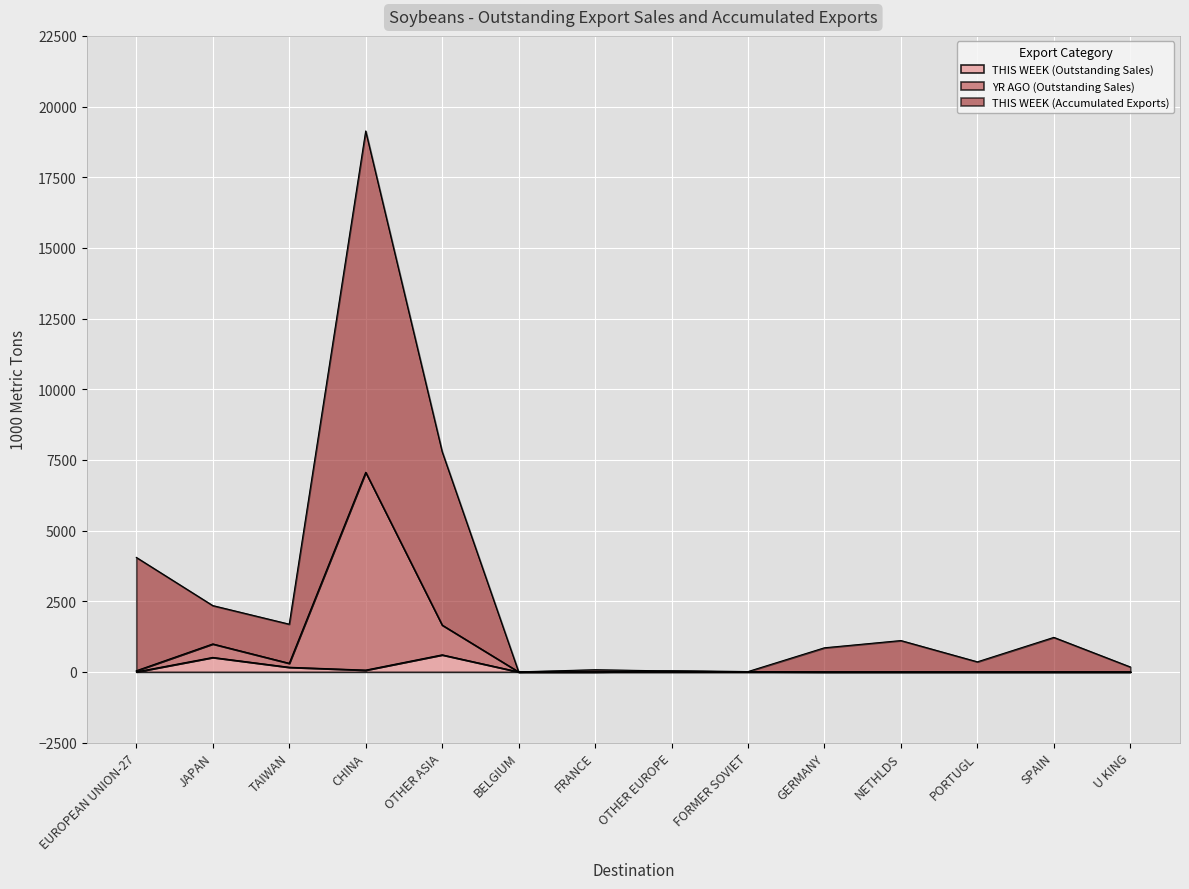

What are all the series names shown in the legend?

THIS WEEK (Outstanding Sales), YR AGO (Outstanding Sales), THIS WEEK (Accumulated Exports)